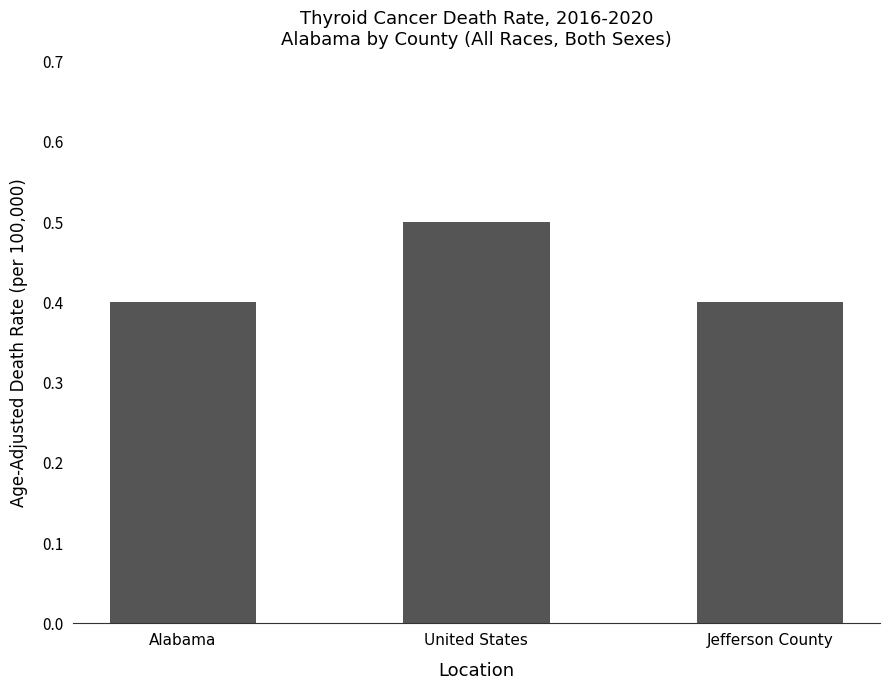

What is the label of the 2nd bar from the left?

United States